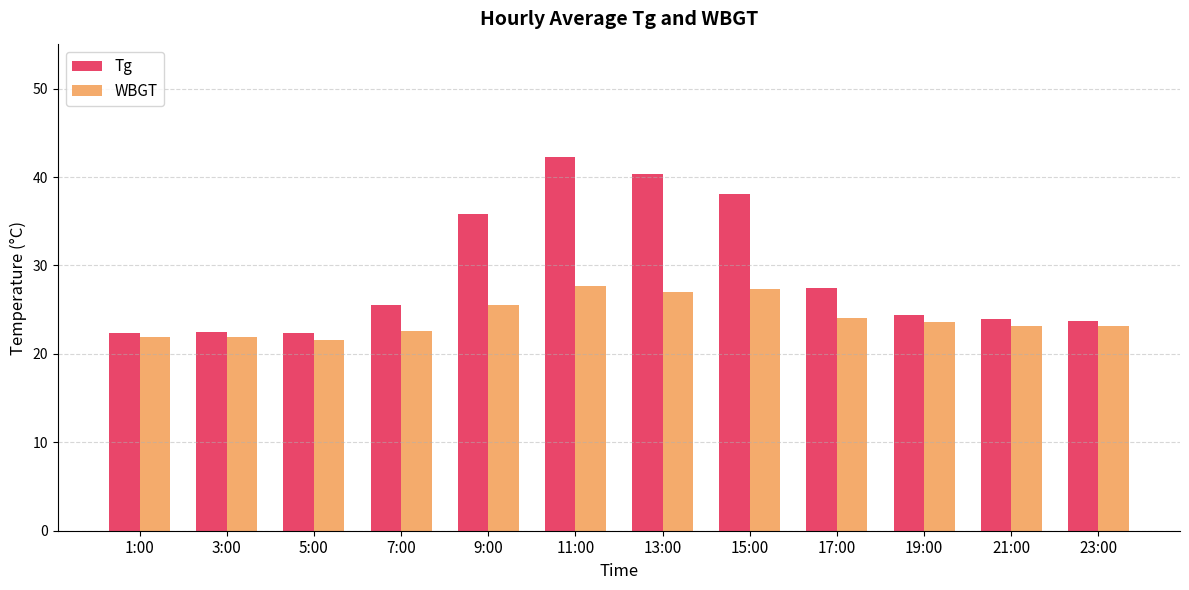

At which label is Tg closest to 32?

9:00